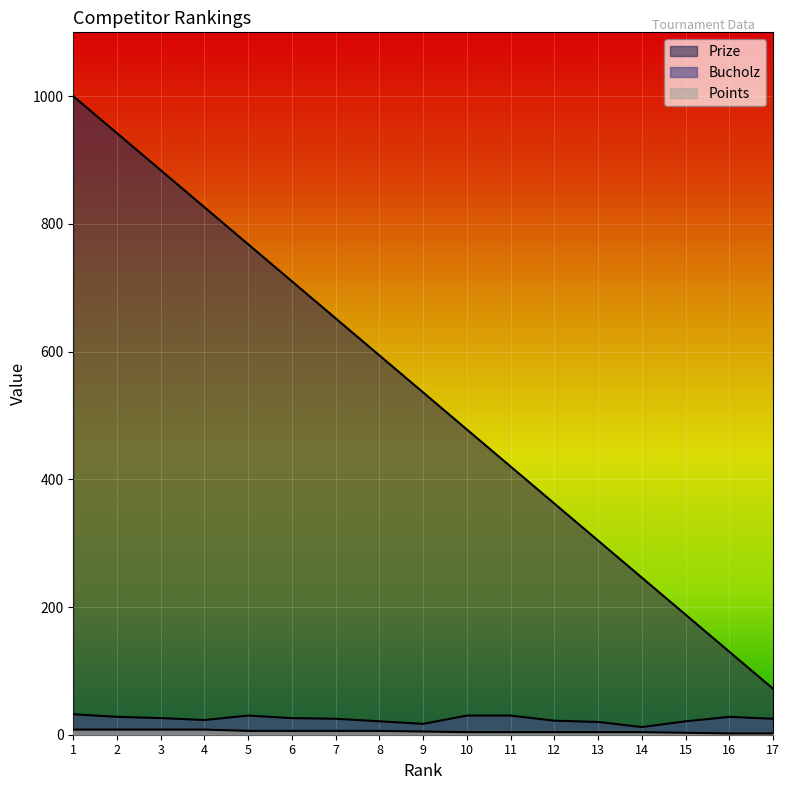

What is the total value across all series at 2?

978